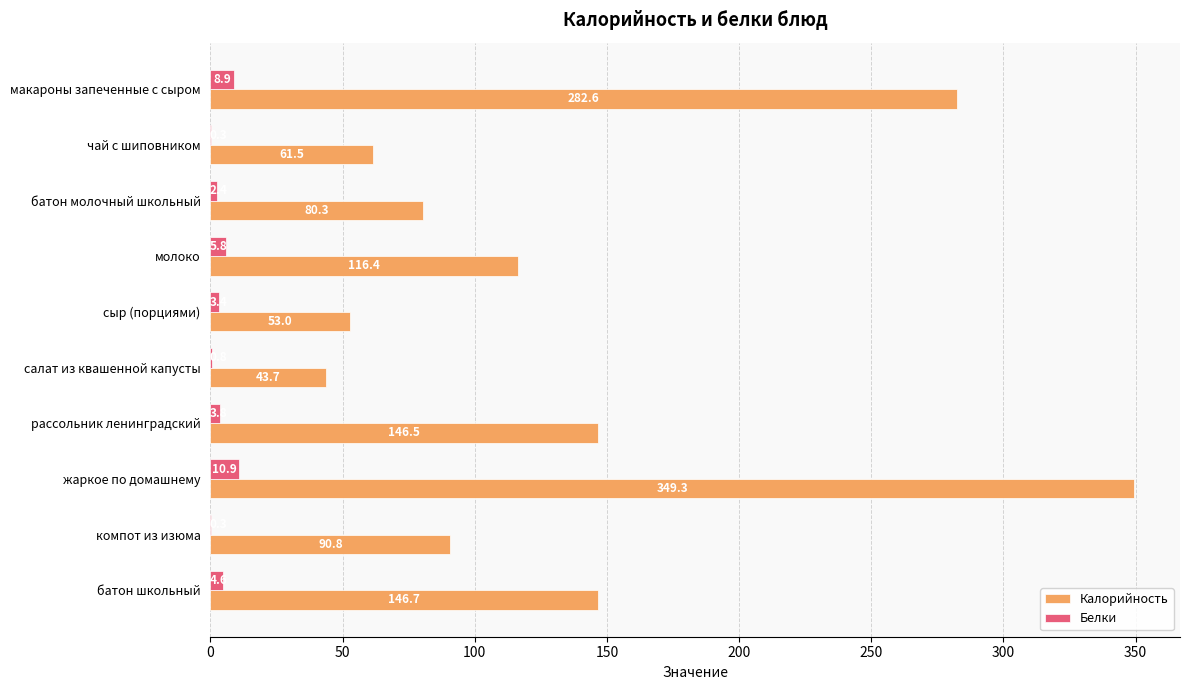

The Калорийность series shows 81.3 at молоко. True or false?

False